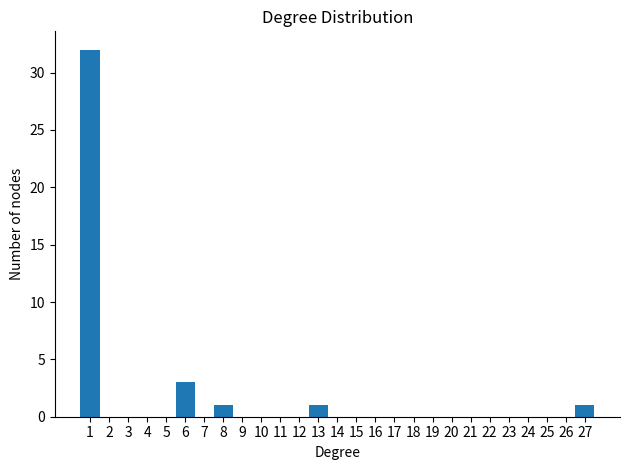

Reading left to right, list every bar in this chart as the range it spans on the x-axis followed by its height. The values are not printed on the chart, so give them approximately, as read against the axis.

0.5 to 1.5: 32
1.5 to 2.5: 0
2.5 to 3.5: 0
3.5 to 4.5: 0
4.5 to 5.5: 0
5.5 to 6.5: 3
6.5 to 7.5: 0
7.5 to 8.5: 1
8.5 to 9.5: 0
9.5 to 10.5: 0
10.5 to 11.5: 0
11.5 to 12.5: 0
12.5 to 13.5: 1
13.5 to 14.5: 0
14.5 to 15.5: 0
15.5 to 16.5: 0
16.5 to 17.5: 0
17.5 to 18.5: 0
18.5 to 19.5: 0
19.5 to 20.5: 0
20.5 to 21.5: 0
21.5 to 22.5: 0
22.5 to 23.5: 0
23.5 to 24.5: 0
24.5 to 25.5: 0
25.5 to 26.5: 0
26.5 to 27.5: 1